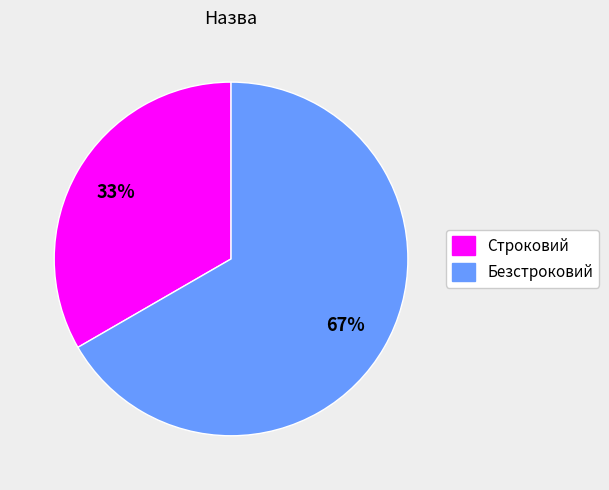

How many segments does this pie chart have?

2